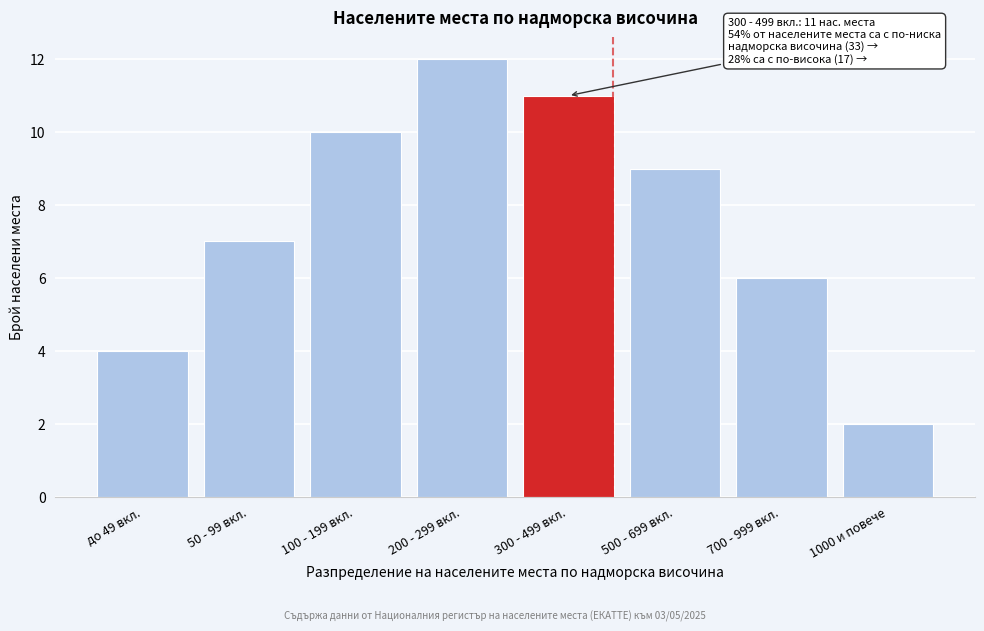

Reading left to right, what are all the values shown in this chart?

до 49 вкл.=4	50 - 99 вкл.=7	100 - 199 вкл.=10	200 - 299 вкл.=12	300 - 499 вкл.=11	500 - 699 вкл.=9	700 - 999 вкл.=6	1000 и повече=2